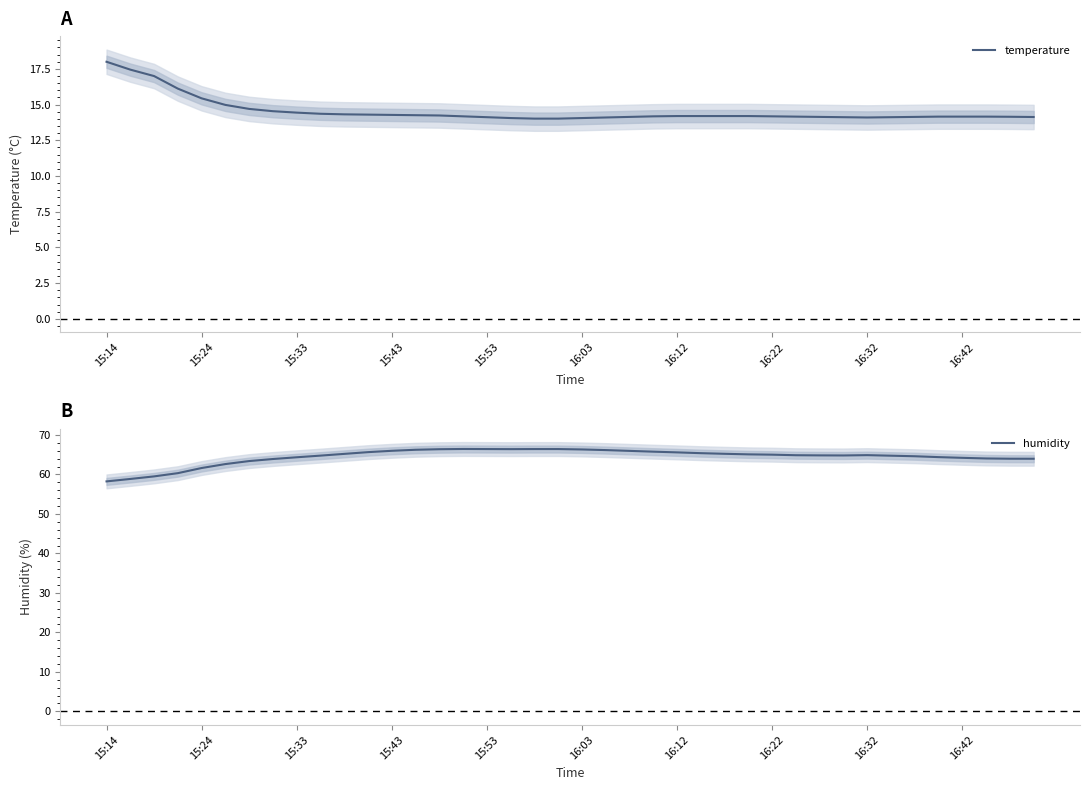

List the series in order of their overall mean, lowest first.

temperature, humidity